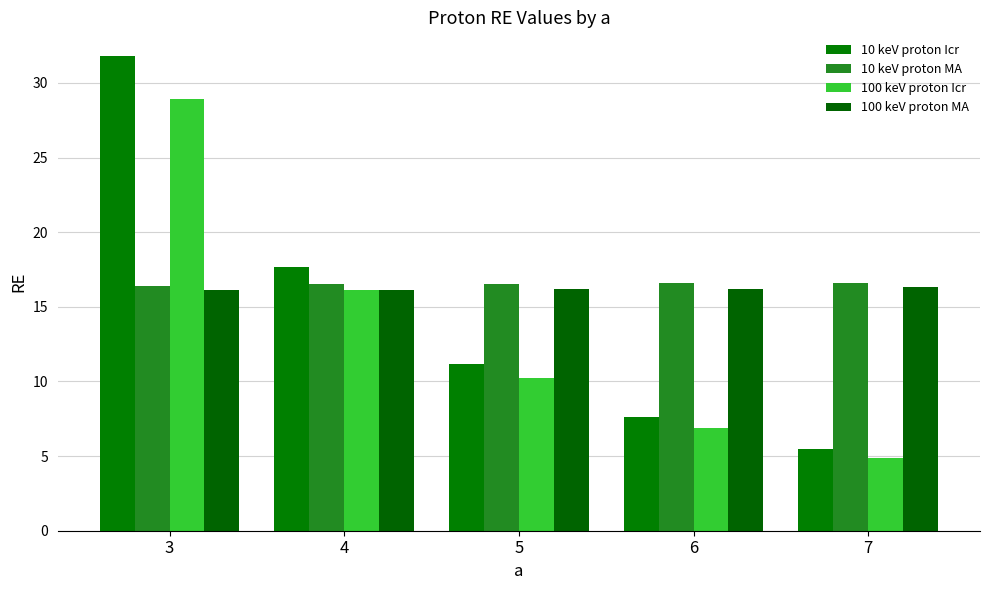

What is the difference between the second highest and minimum values in the 100 keV proton MA series?

0.1